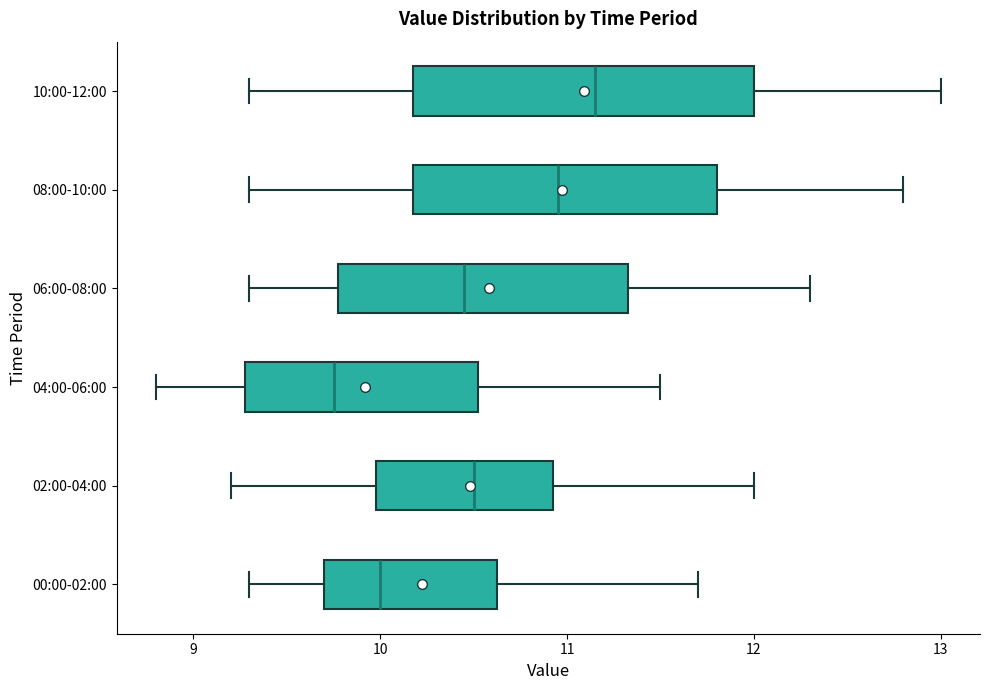

Which box's median line is the furthest to the right?

10:00-12:00